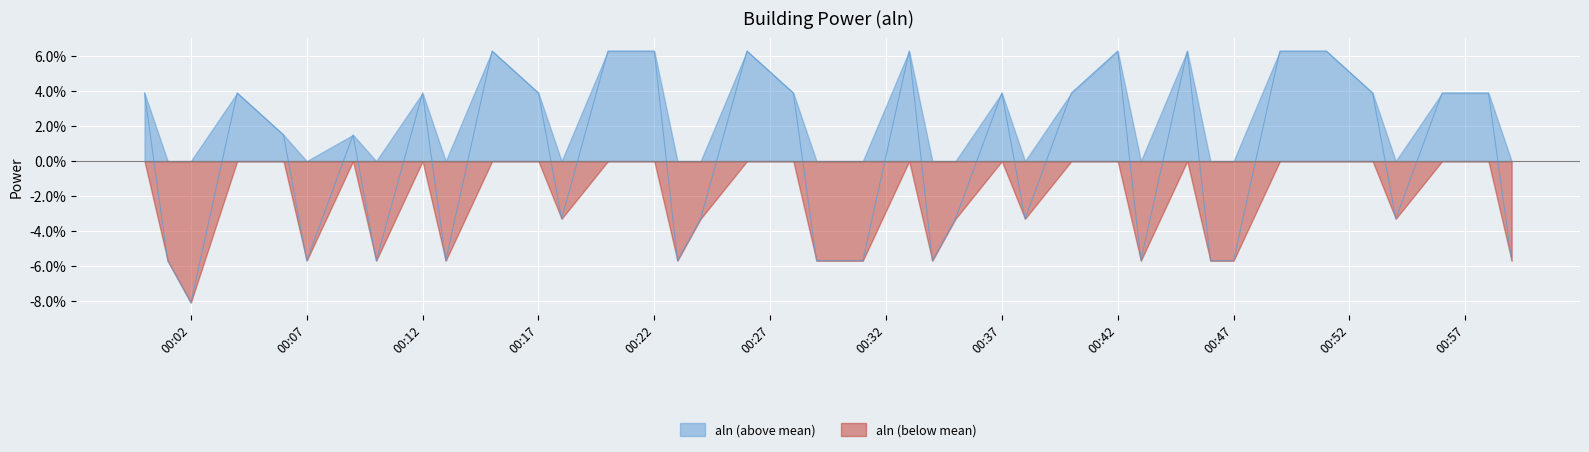

True or false: there are more than 0 points higher than both neighbors.

True